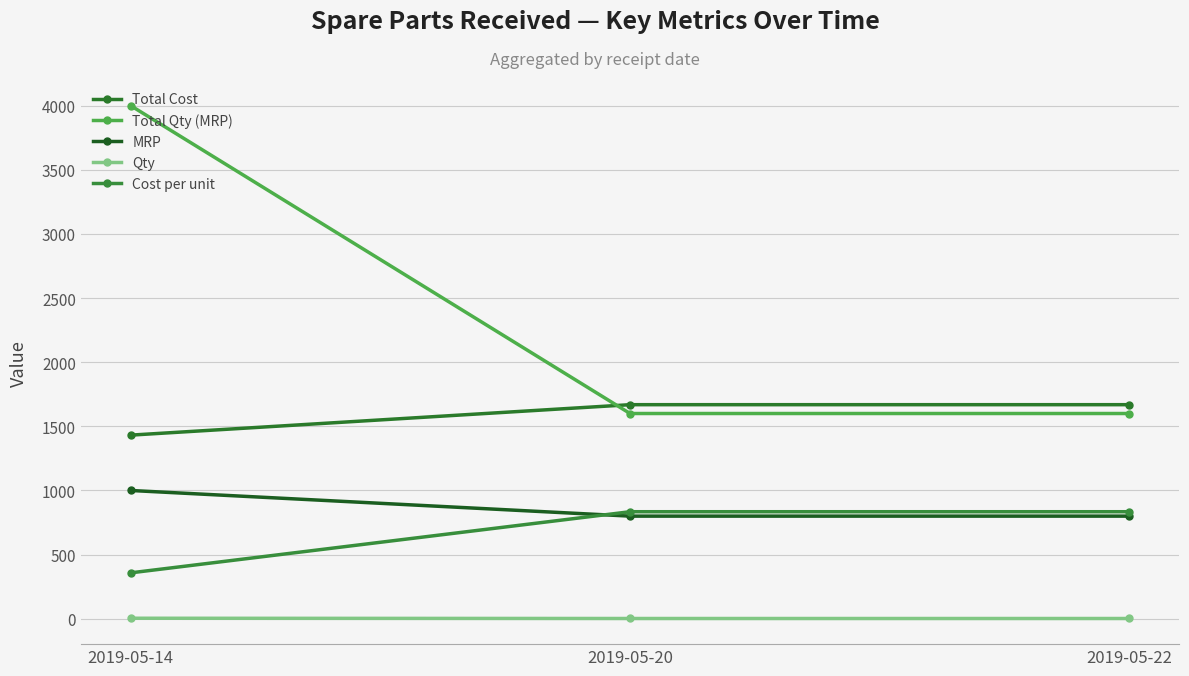

Which series has the largest total across all categories?

Total Qty (MRP)